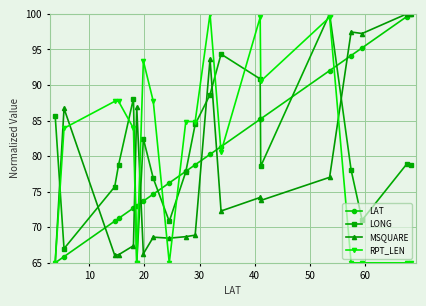

True or false: MSQUARE has more than 2 interior local peaks.

True